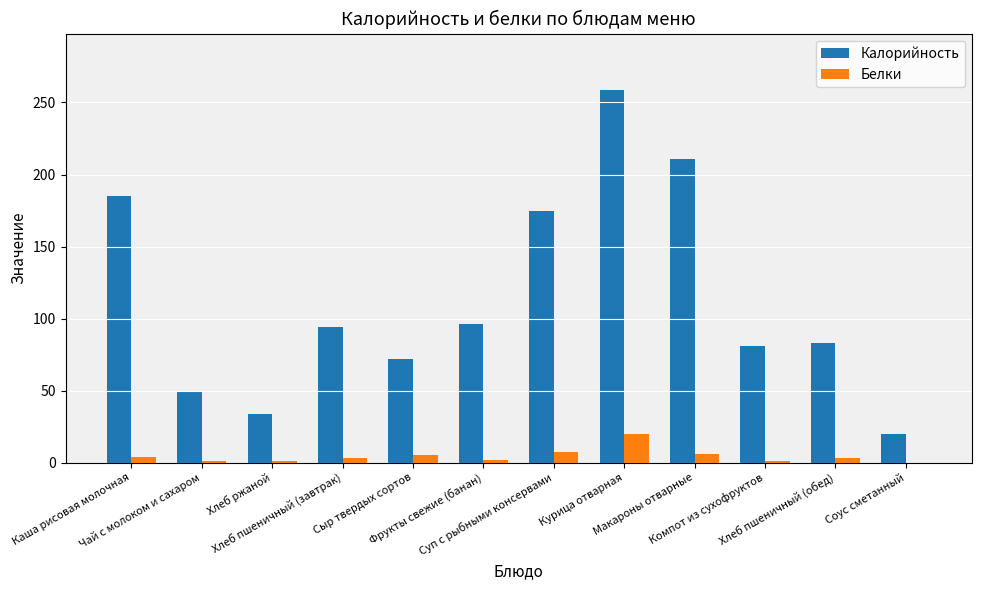

Which series has the largest total across all categories?

Калорийность